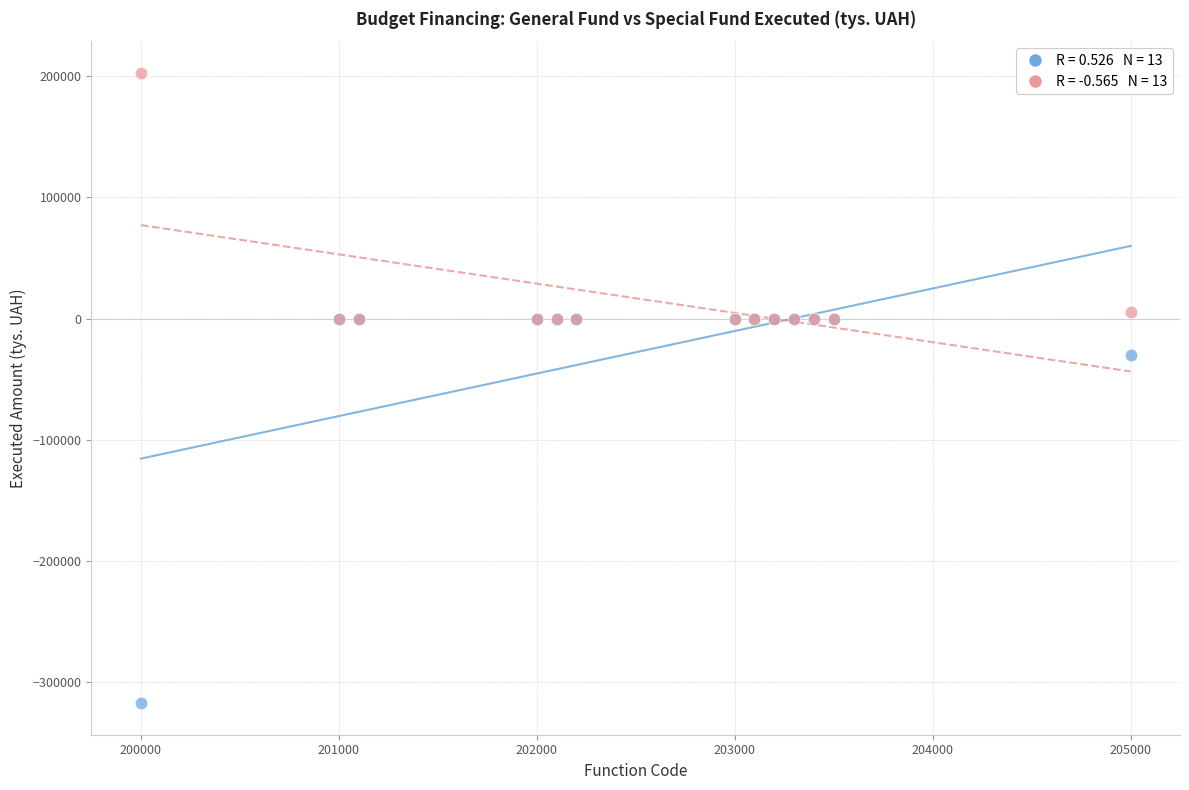

Across all series, what Y value is closest to -57326?

-30451.5